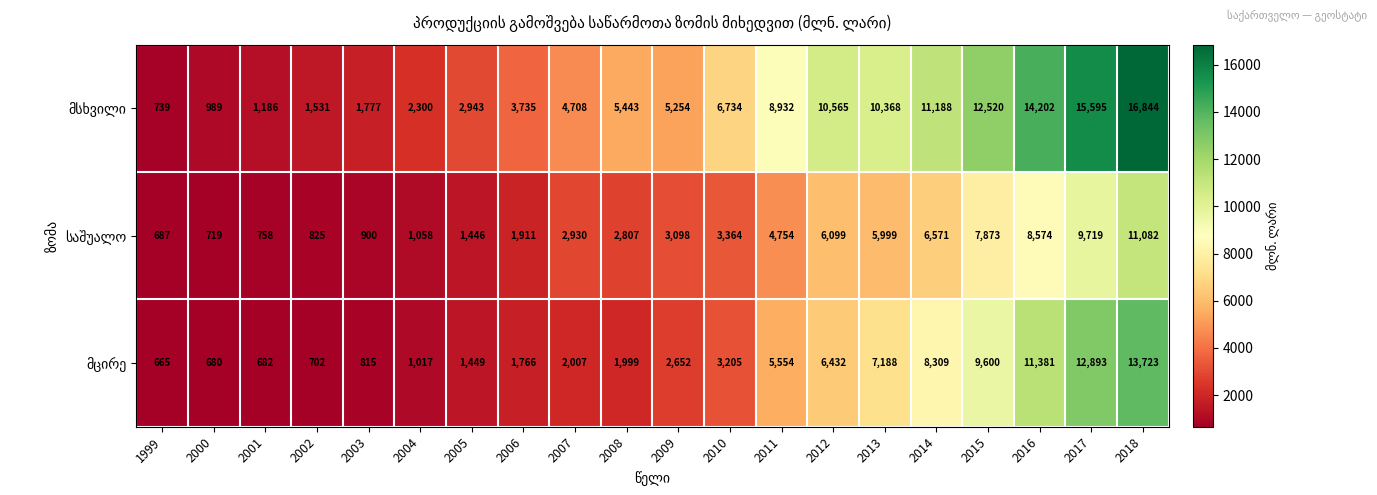

What is the greatest value displayed?

16844